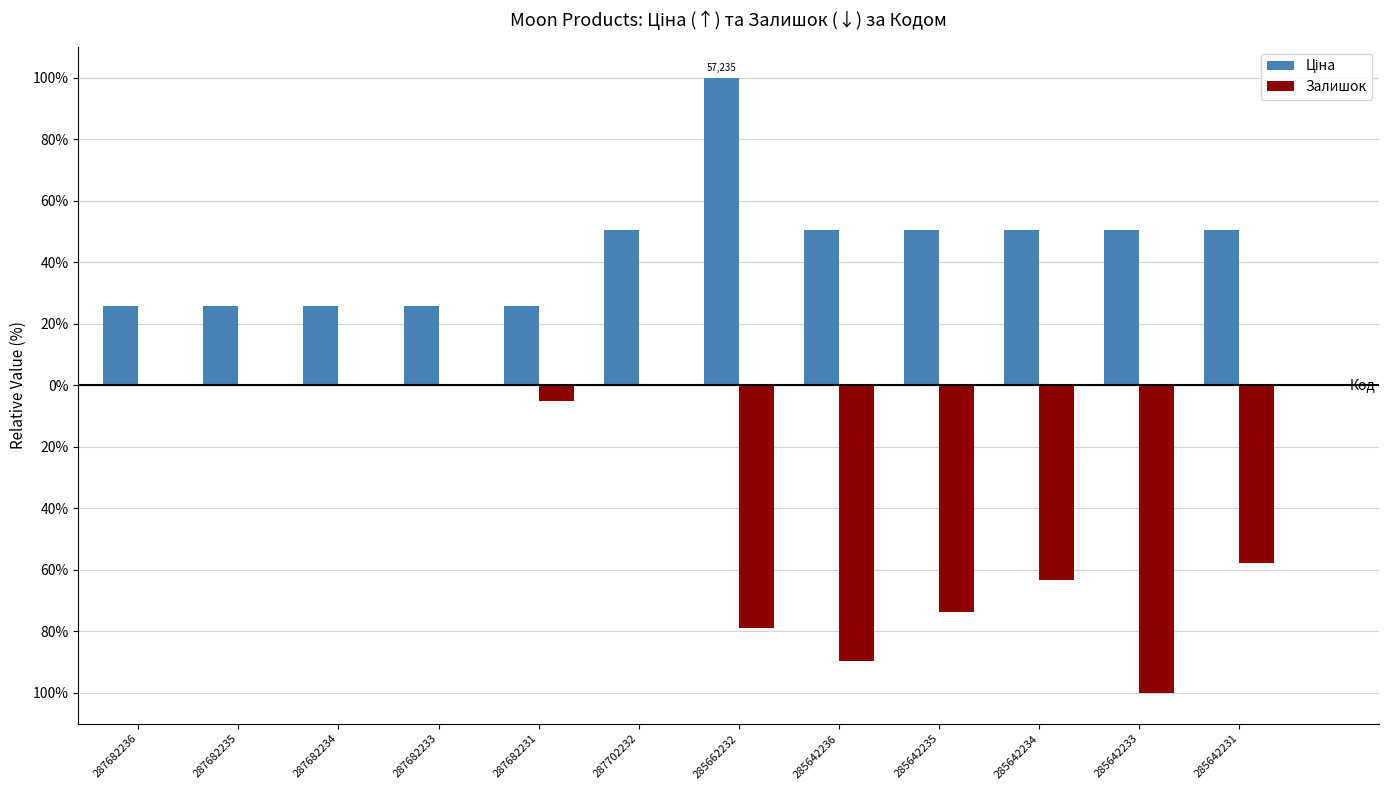

Between 287682233 and 287702232, which series saw the biggest shift?

Ціна